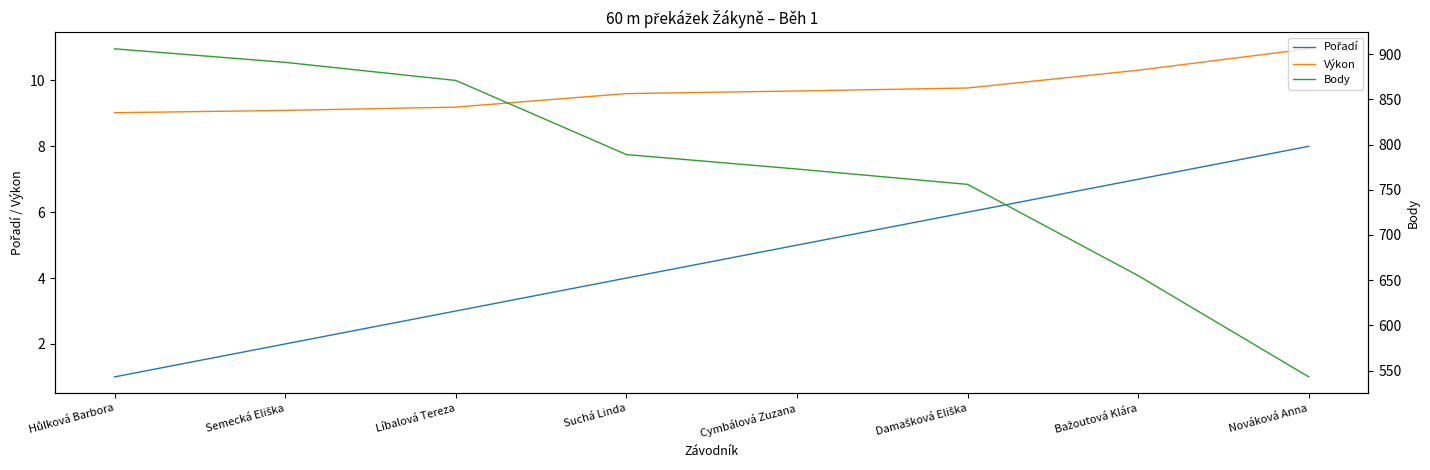

Does the chart display data point markers on the line(s)?

No